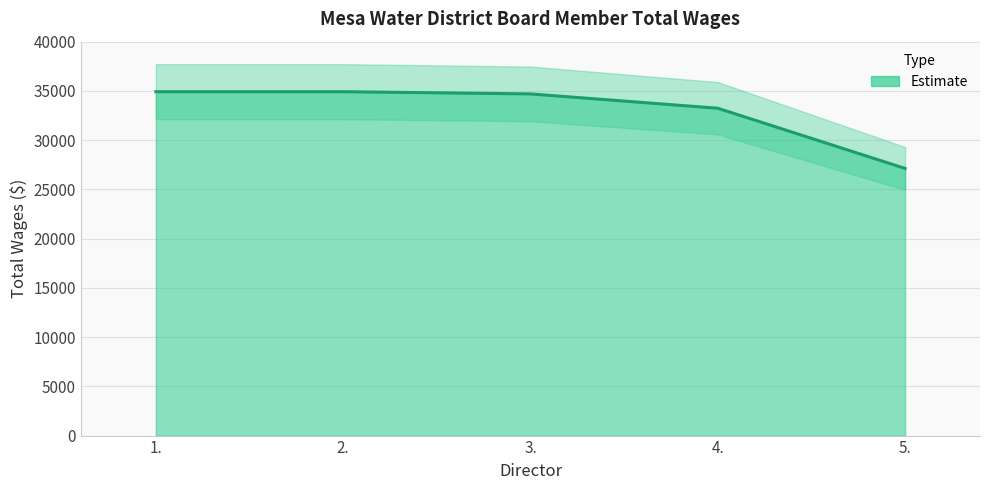

What value does the data have at 5., to the nearest 50?

27150